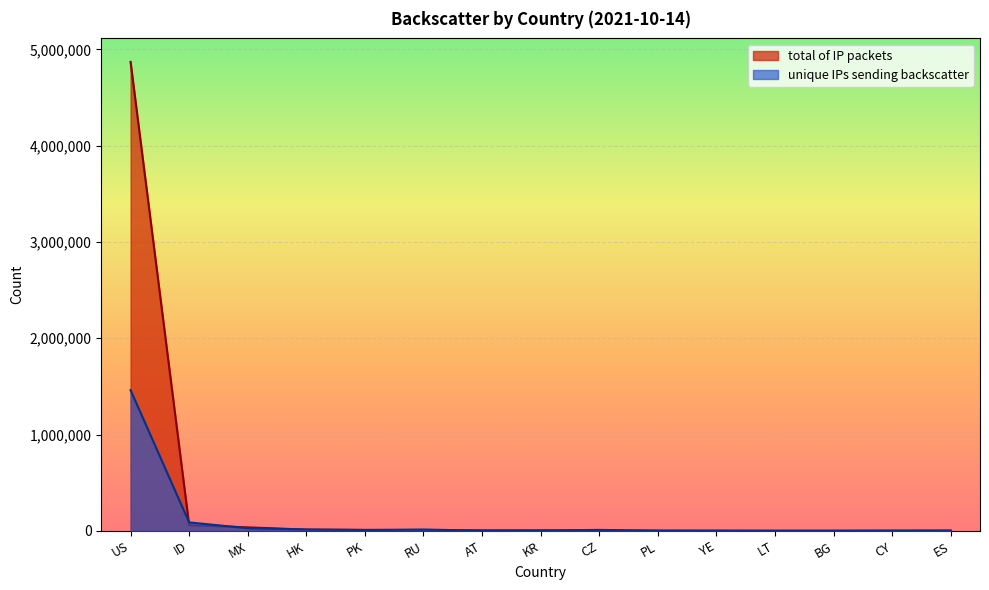

What position from the left is ID?

2